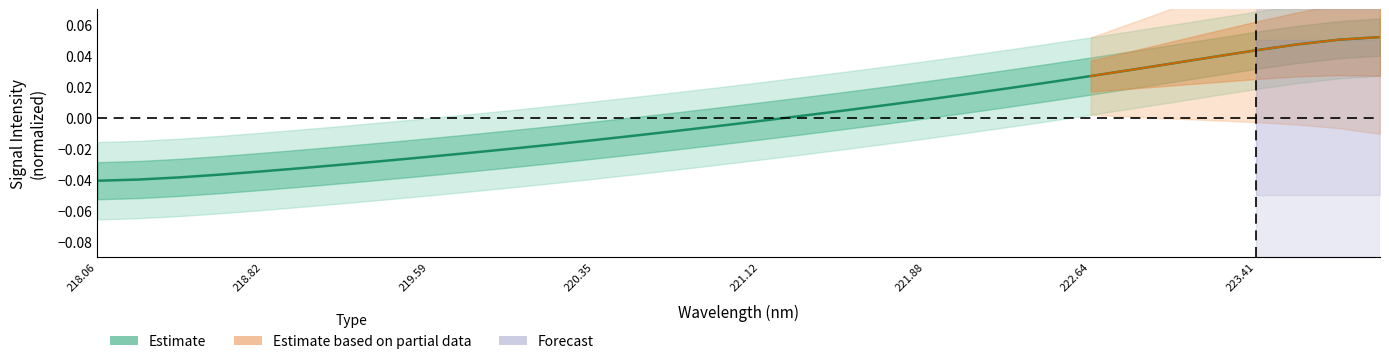

What is the difference between the maximum and minimum values?

0.1